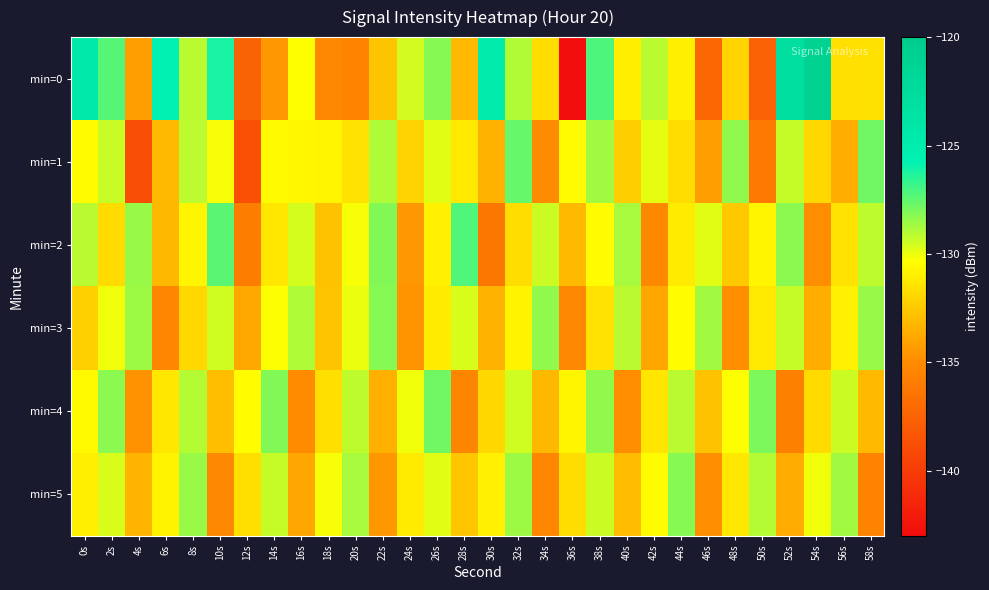

Count the number of data series in this chart.

6